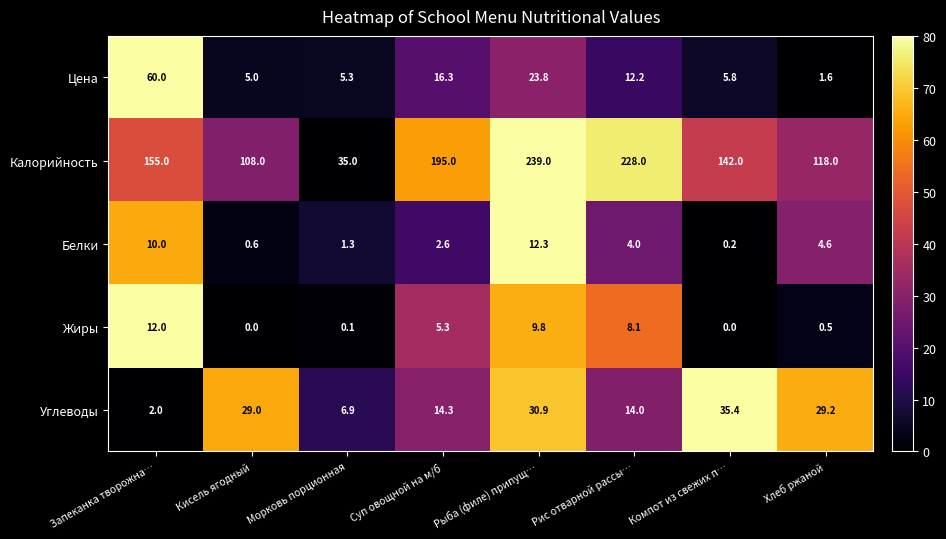

What is the approximate value of Цена at Рыба (филе) припущ…?

23.8